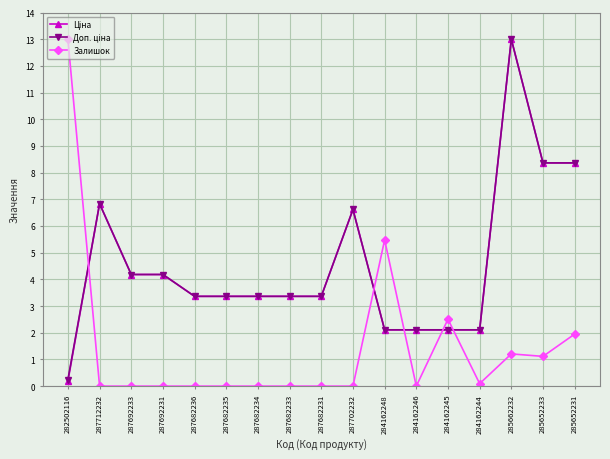

How many series are shown in this chart?

3